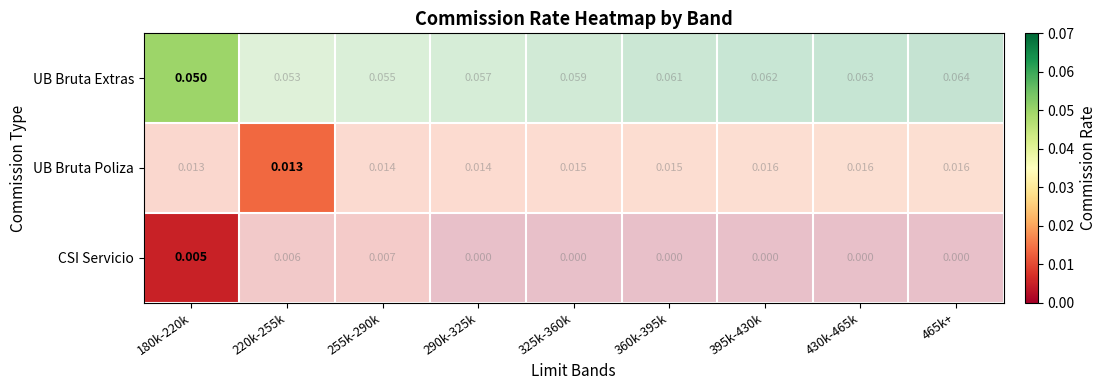

Rank the categories by CSI Servicio value from lowest to highest.

180k-220k, 220k-255k, 255k-290k, 290k-325k, 325k-360k, 360k-395k, 395k-430k, 430k-465k, 465k+